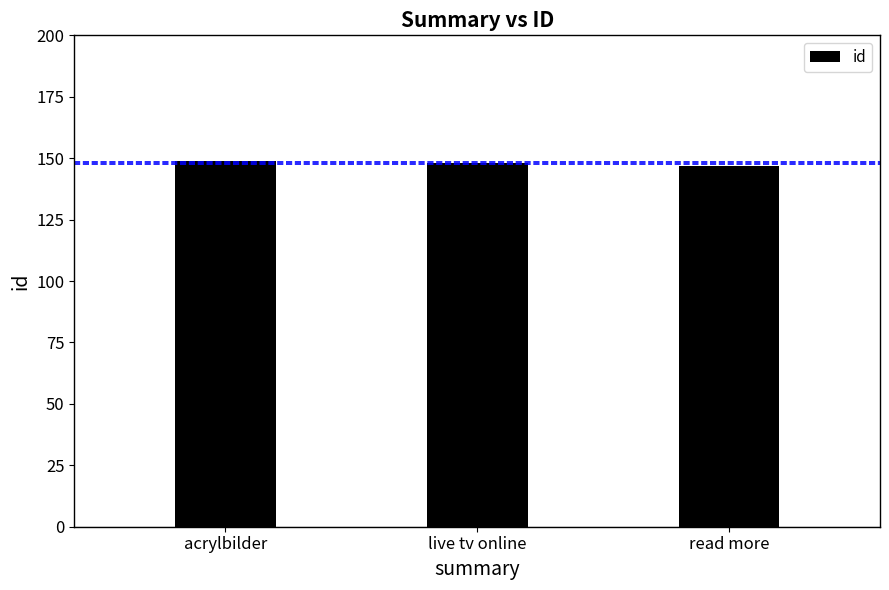

What is the label of the 1st bar from the left?

acrylbilder